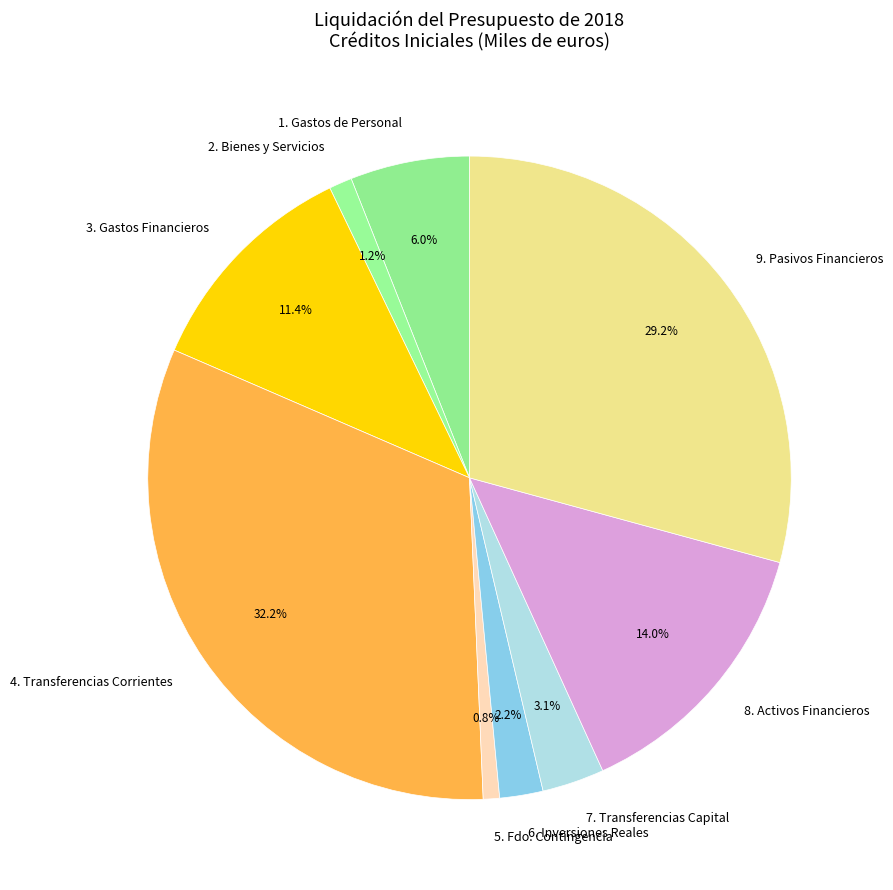

Do 8. Activos Financieros and 6. Inversiones Reales together represent more than half of the pie?

No